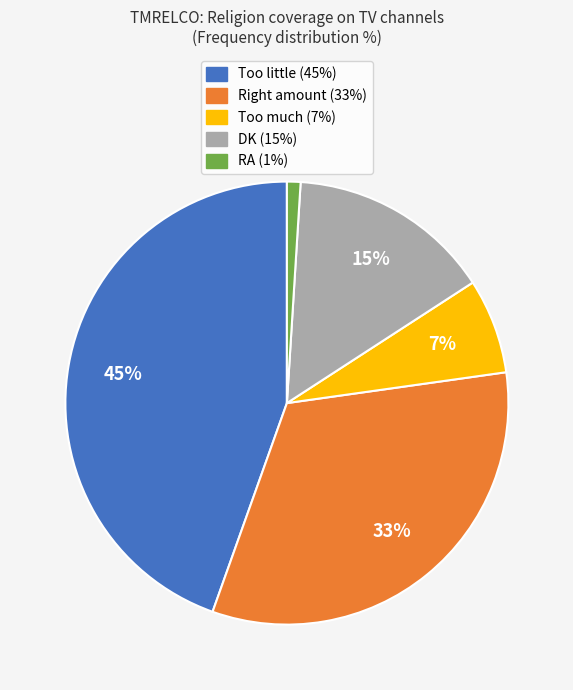

Does Too little account for over 50% of the chart?

No